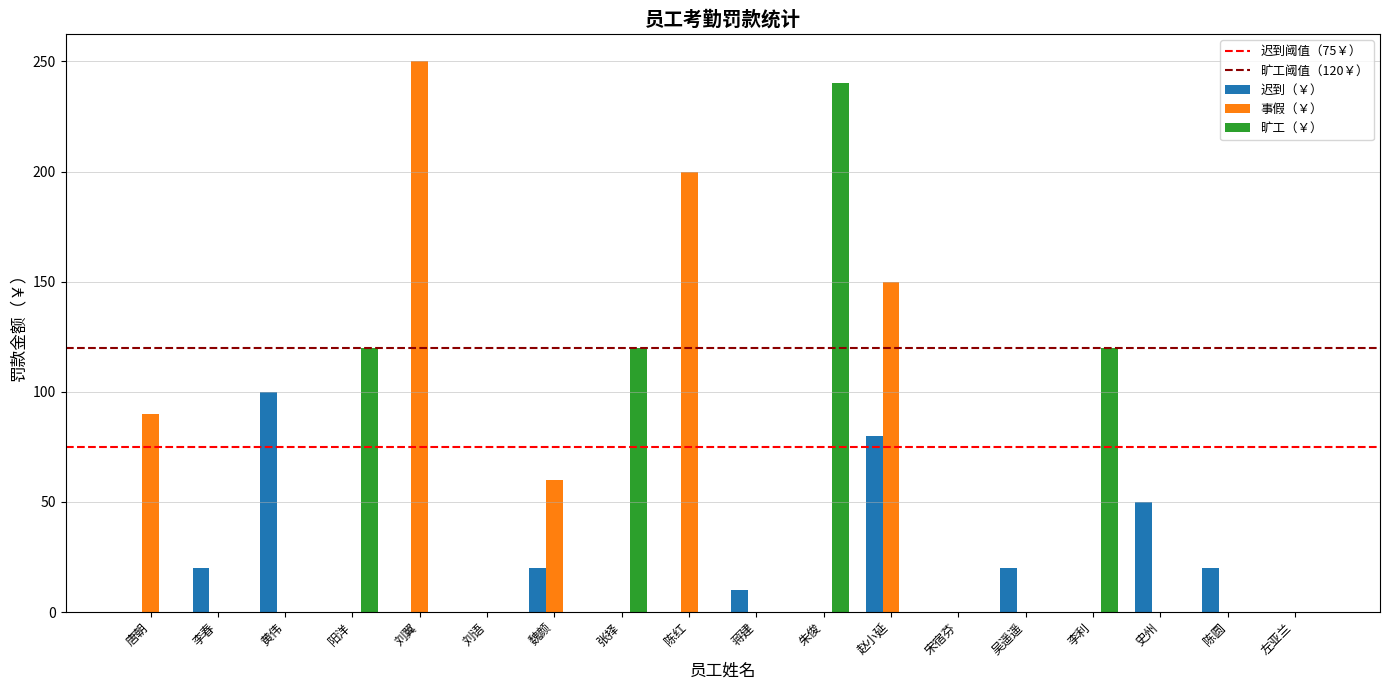

The 事假（￥） series shows 0 at 左亚兰. True or false?

True